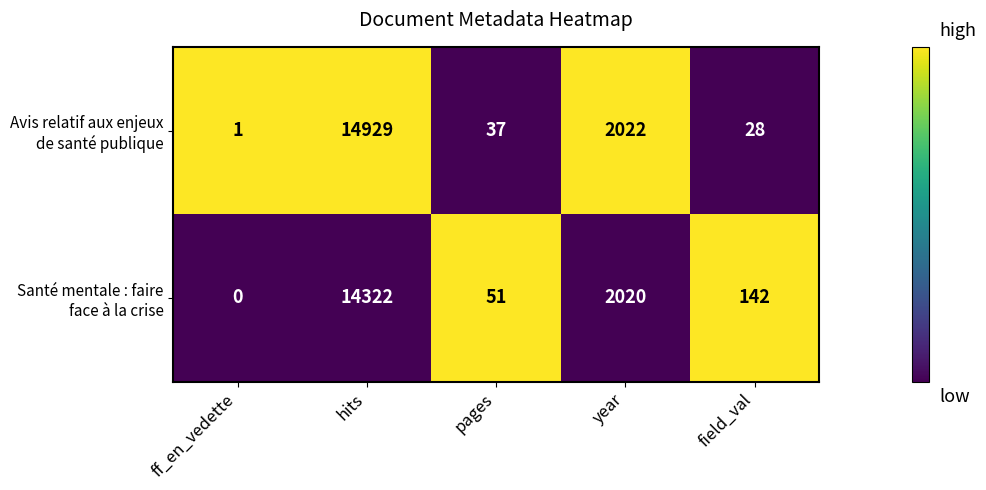

What is the greatest value displayed?

14929